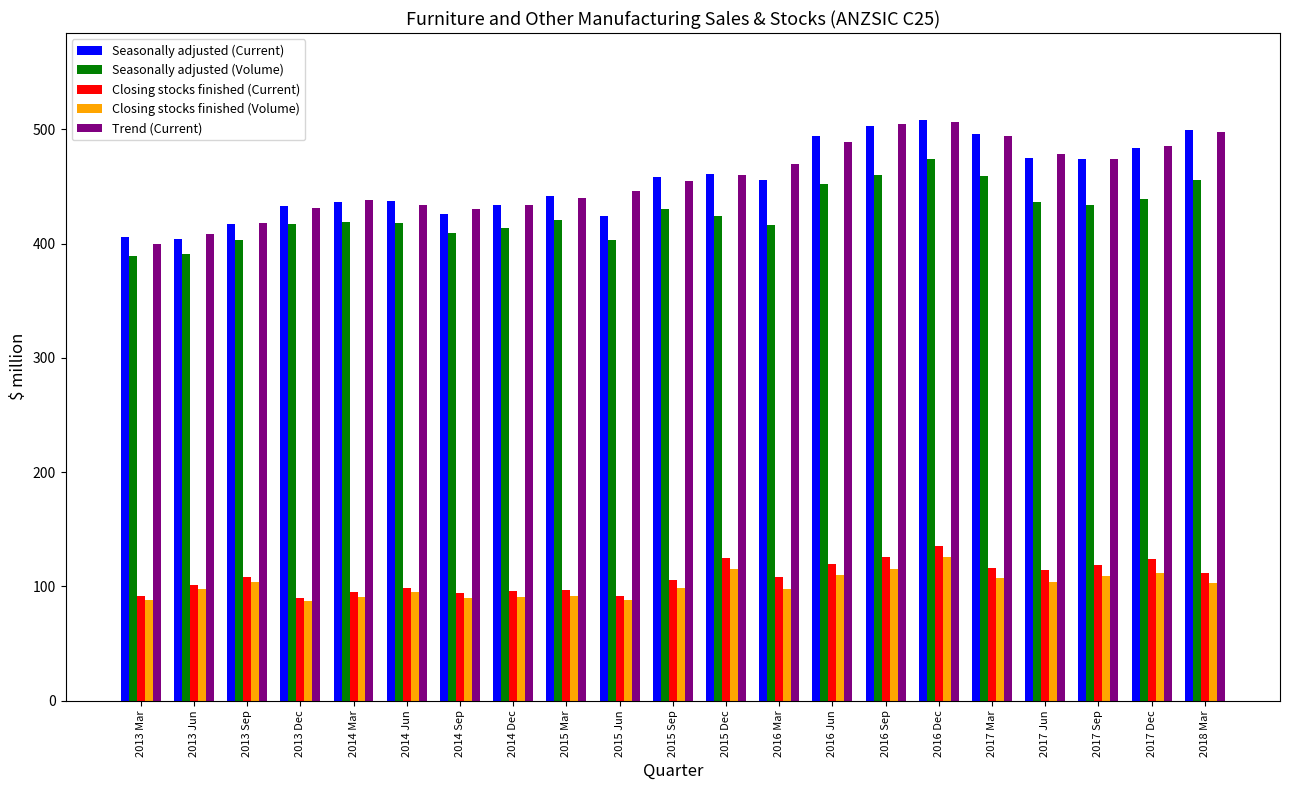

What is the difference between the Seasonally adjusted (Current) values at 2016 Mar and 2014 Dec?

22